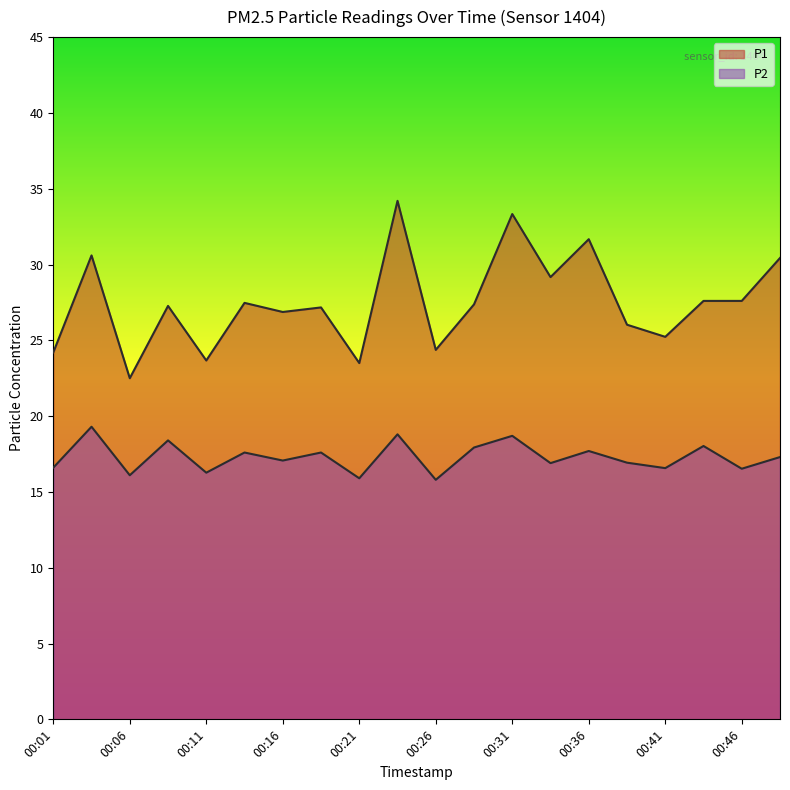

Which series has the widest spread of values?

P1